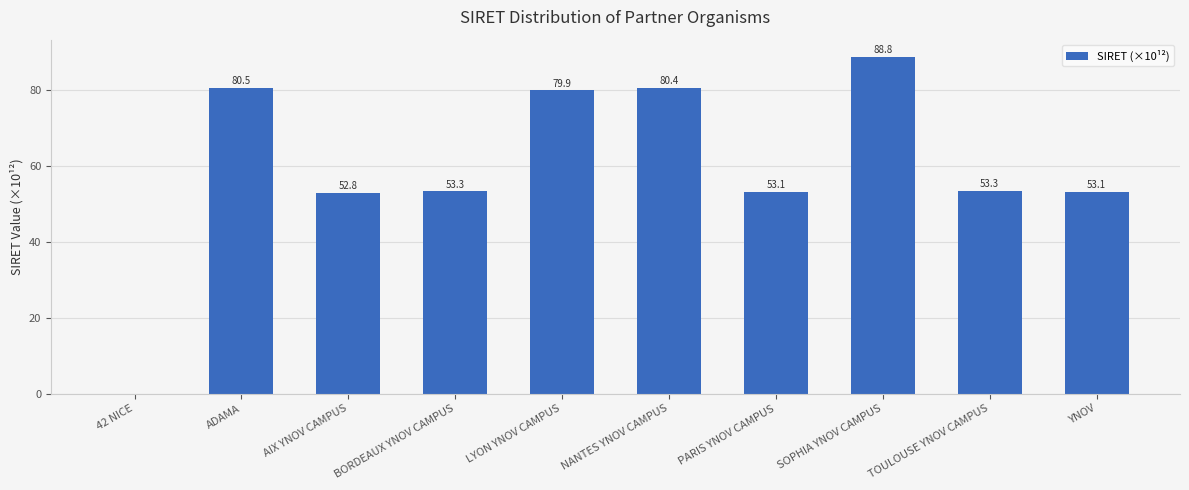

What is the change in value from ADAMA to NANTES YNOV CAMPUS?

-0.1